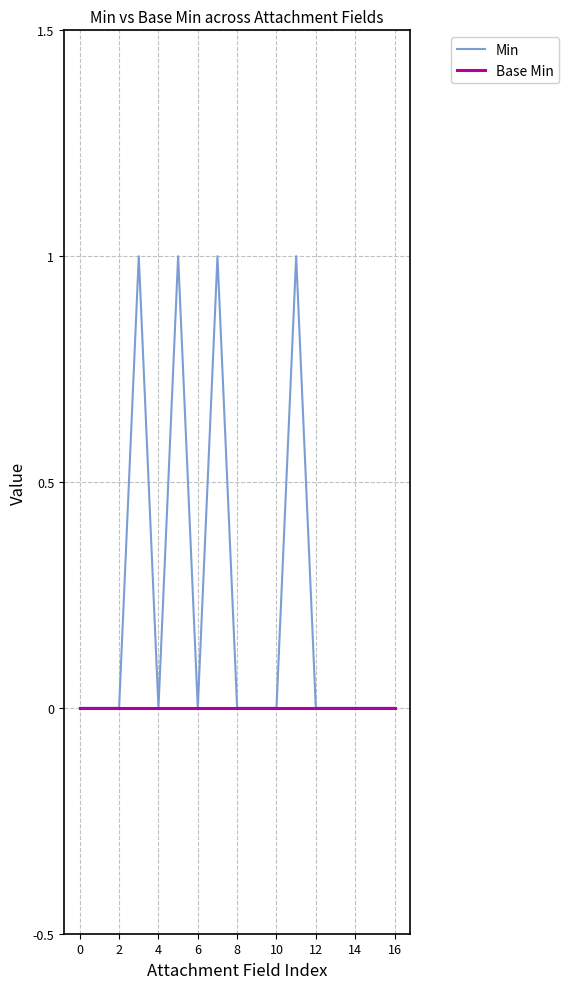

How many lines are shown in the chart?

2